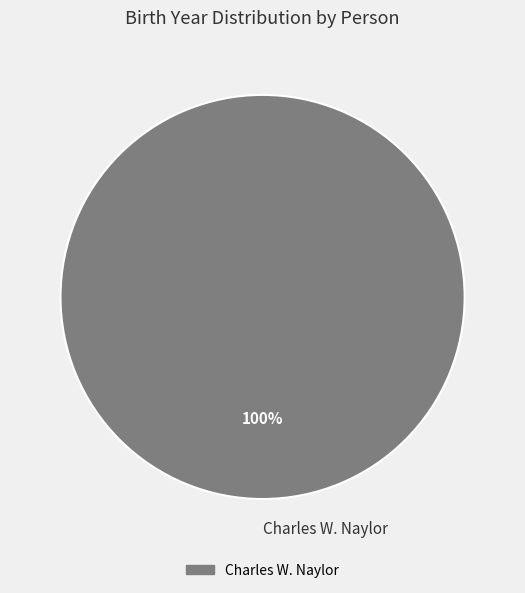

To the nearest percent, what portion does Charles W. Naylor represent?

100%